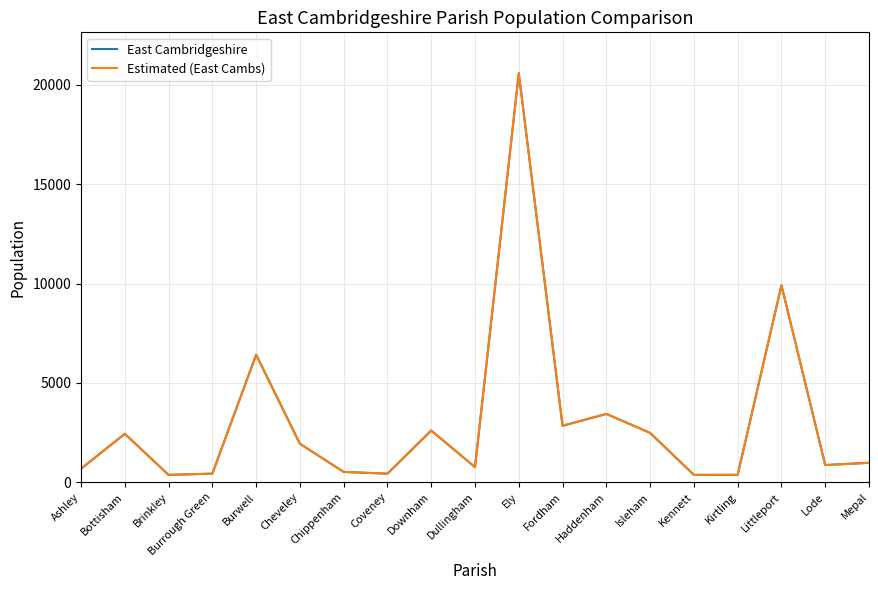

In Estimated (East Cambs), how many points are higher than both neighbors (excluding endpoints)?

6